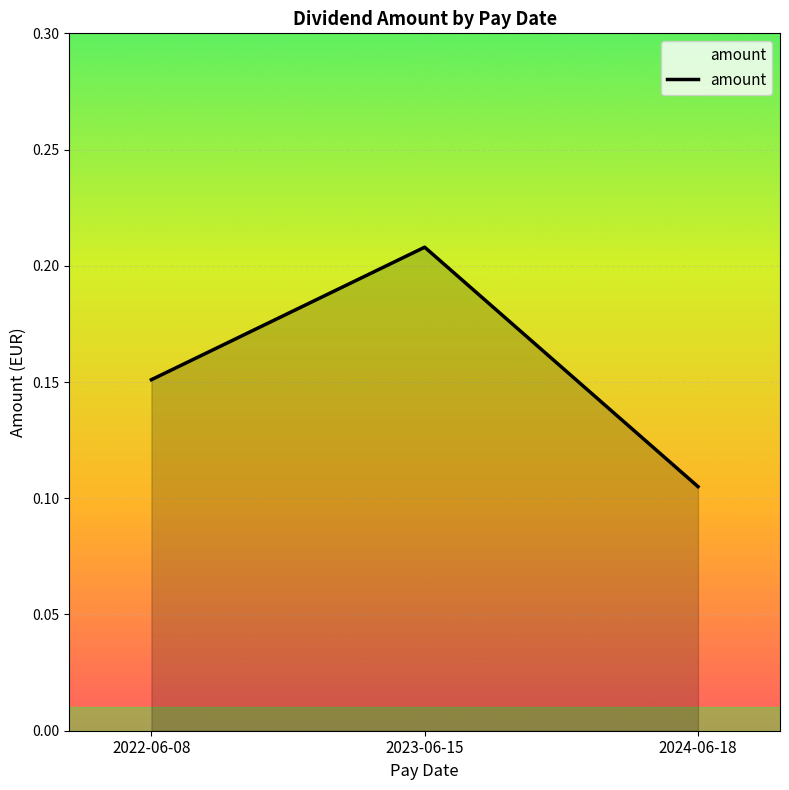

How many distinct data groups are displayed?

1